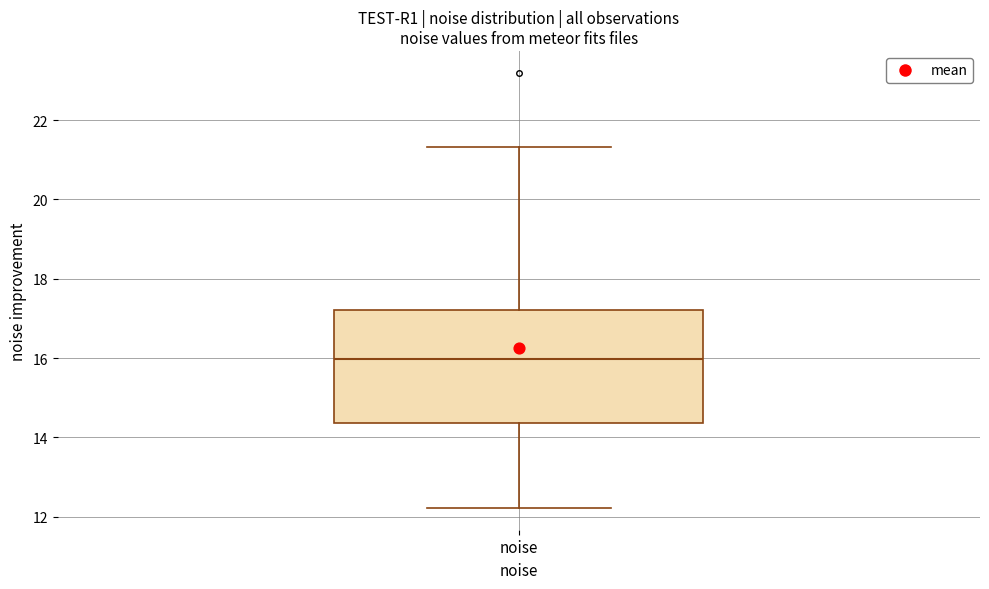

Transcribe this box plot: give where the median line is, the range the box spans, and where the two whiskers end, as read against the y-axis. The values are not printed on the chart, so give them approximately, as read against the axis.

median 16.0, box 14.4 to 17.2, whiskers 12.2 to 21.4